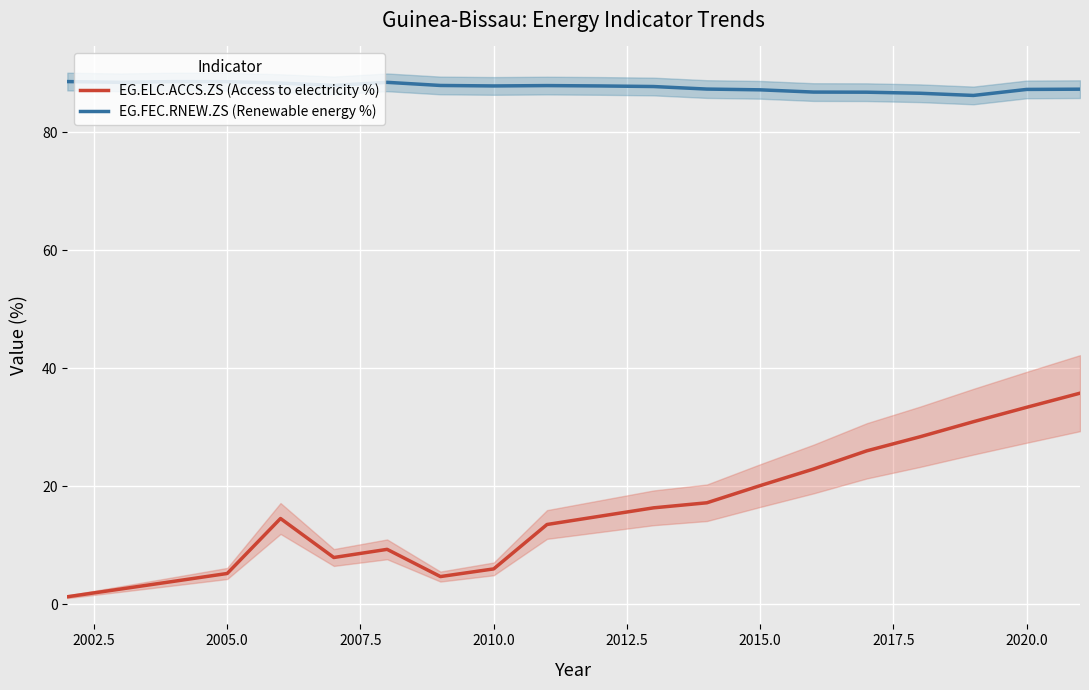

What is the difference between the maximum and minimum values in the EG.FEC.RNEW.ZS (Renewable energy %) series?

2.3